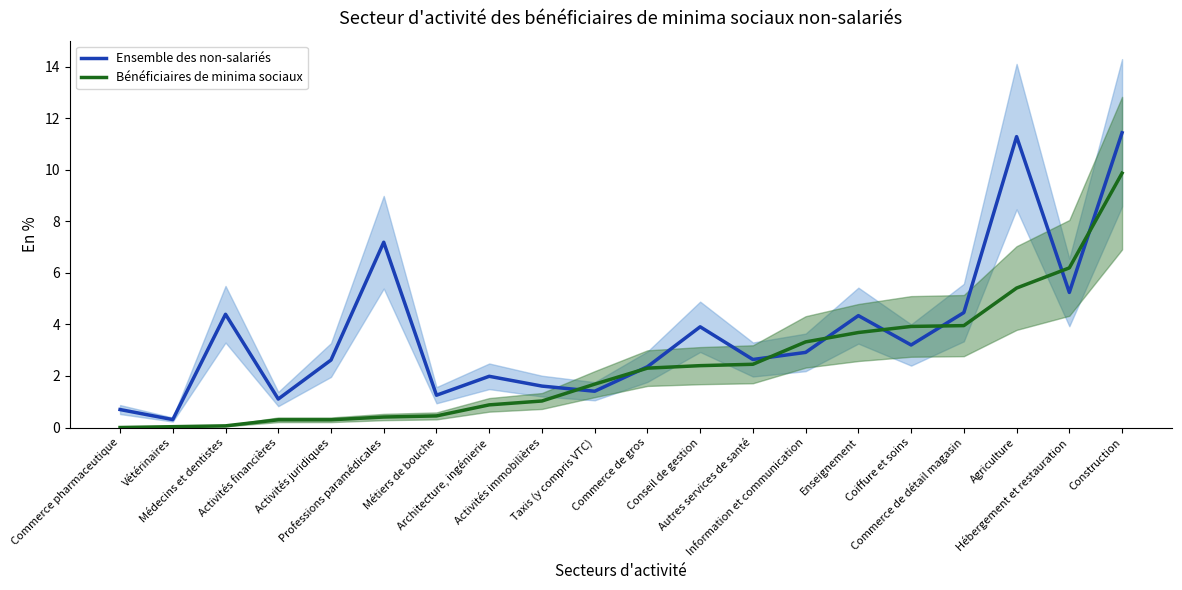

What is the difference between the maximum and minimum values in the Ensemble des non-salariés series?

11.1